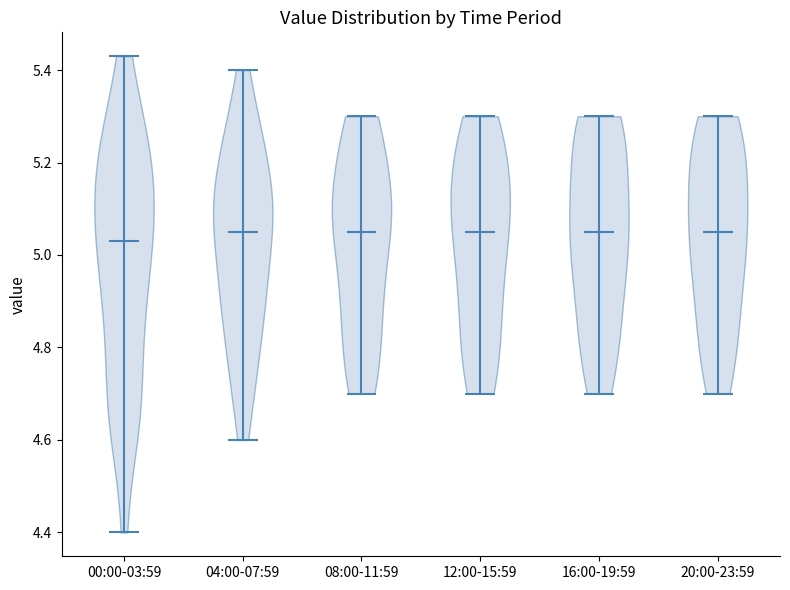

Reading left to right, read every violin against the y-axis: where its median line is, and the lowest and highest points it reaches. The values are not printed on the chart, so give them approximately, as read against the axis.

00:00-03:59: median line 5.04, lowest point 4.40, highest point 5.44
04:00-07:59: median line 5.06, lowest point 4.60, highest point 5.40
08:00-11:59: median line 5.06, lowest point 4.70, highest point 5.30
12:00-15:59: median line 5.06, lowest point 4.70, highest point 5.30
16:00-19:59: median line 5.06, lowest point 4.70, highest point 5.30
20:00-23:59: median line 5.06, lowest point 4.70, highest point 5.30